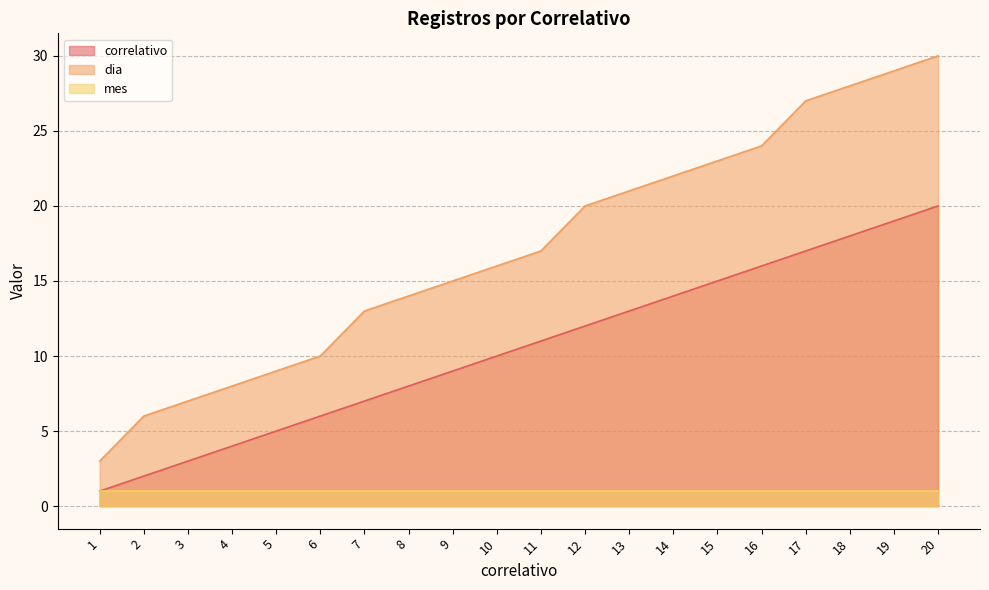

Which series has the widest spread of values?

dia